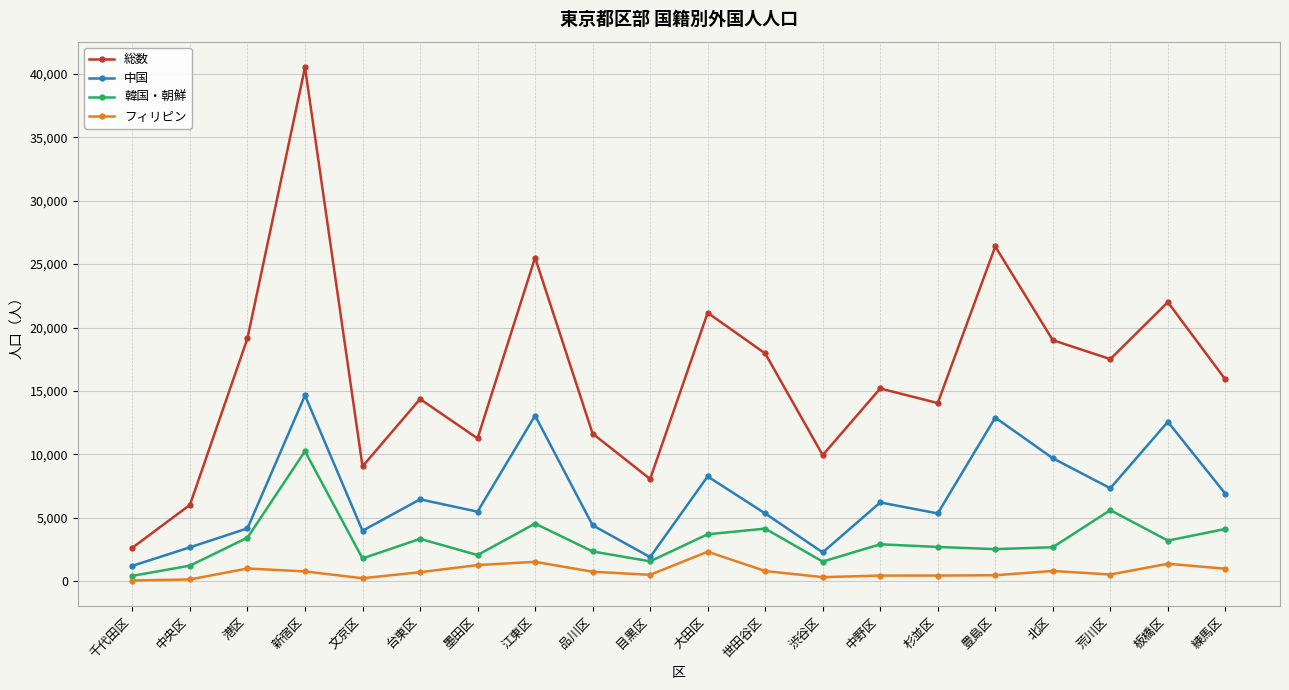

At which category does 総数 reach its first local valley?

文京区